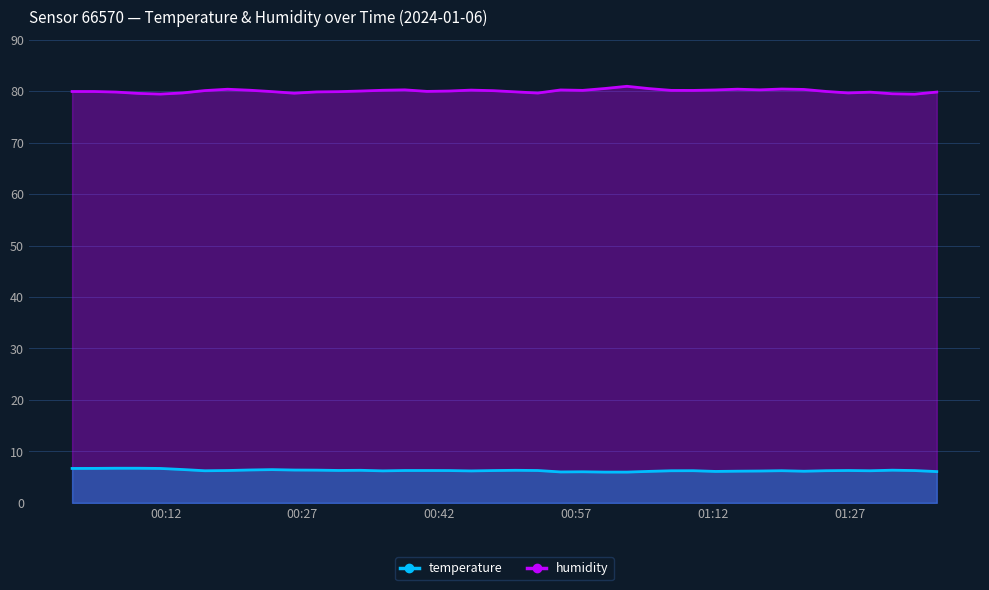

Reading left to right, list all the values displayed in this chart.

temperature: 6.7	6.7	6.7	6.7	6.7	6.5	6.2	6.3	6.4	6.5	6.4	6.4	6.3	6.3	6.2	6.3	6.3	6.3	6.2	6.3	6.3	6.3	6.0	6.0	6.0	6.0	6.1	6.2	6.2	6.1	6.2	6.2	6.2	6.2	6.2	6.3	6.2	6.3	6.3	6.1
humidity: 79.9	79.9	79.8	79.6	79.4	79.7	80.1	80.4	80.2	79.9	79.6	79.8	79.9	80.0	80.2	80.2	80.0	80.0	80.2	80.1	79.9	79.6	80.2	80.2	80.5	80.9	80.5	80.2	80.1	80.2	80.4	80.2	80.4	80.3	79.9	79.7	79.8	79.5	79.4	79.8